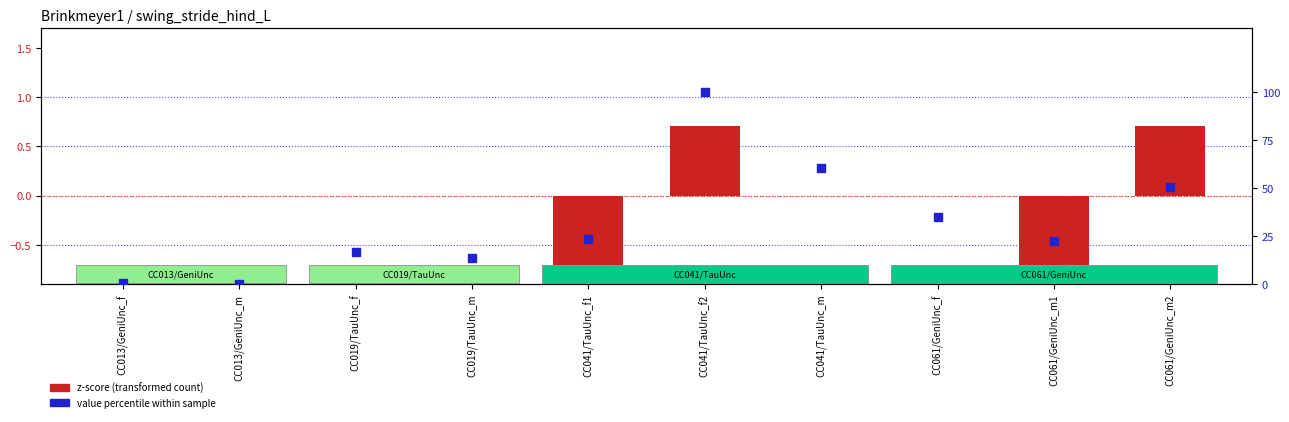

Which series reaches the maximum Y coordinate?

value percentile within sample